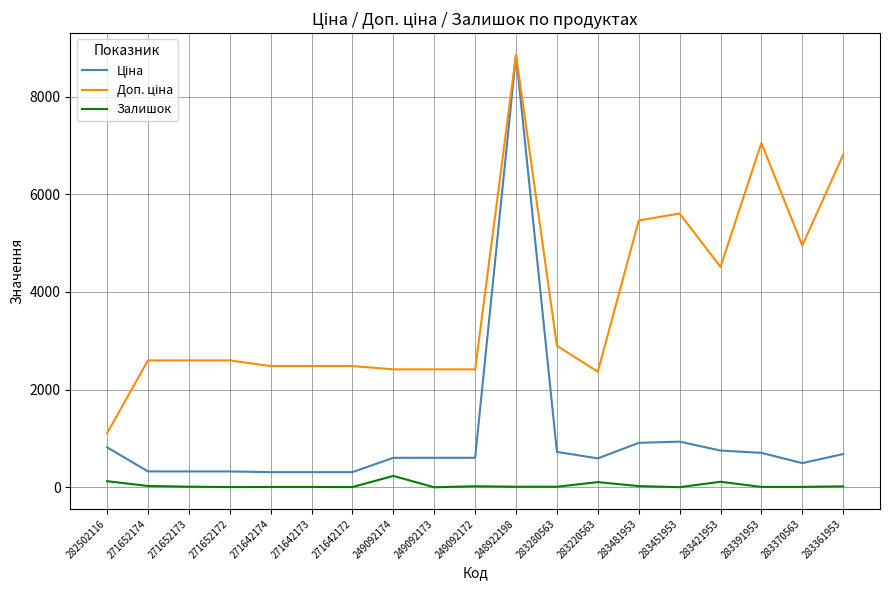

What is the difference between the maximum and second lowest values in the Залишок series?

231.0